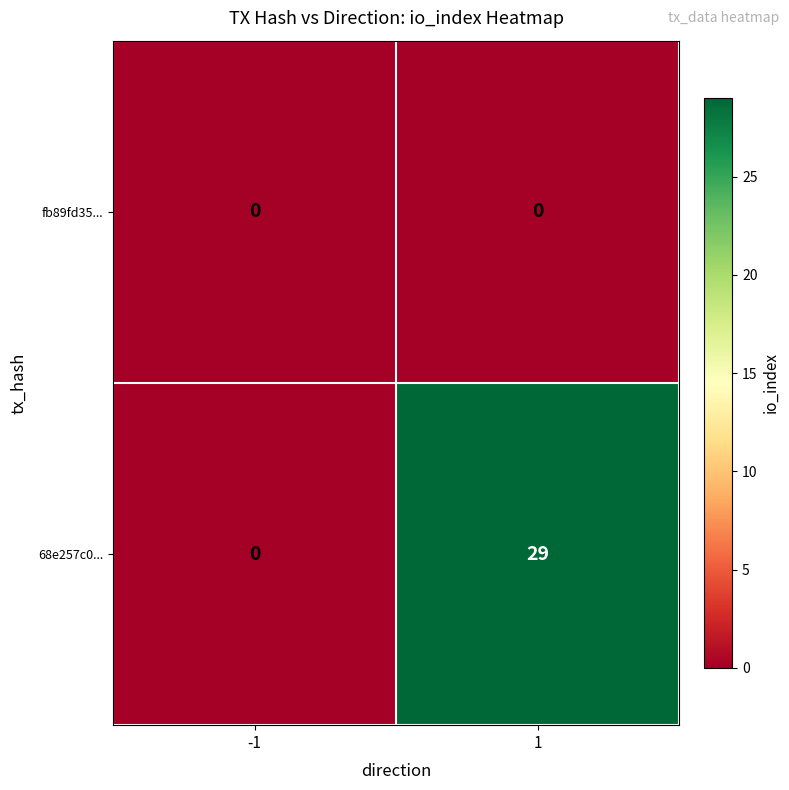

The value of 68e257c0... at -1 is -16. True or false?

False